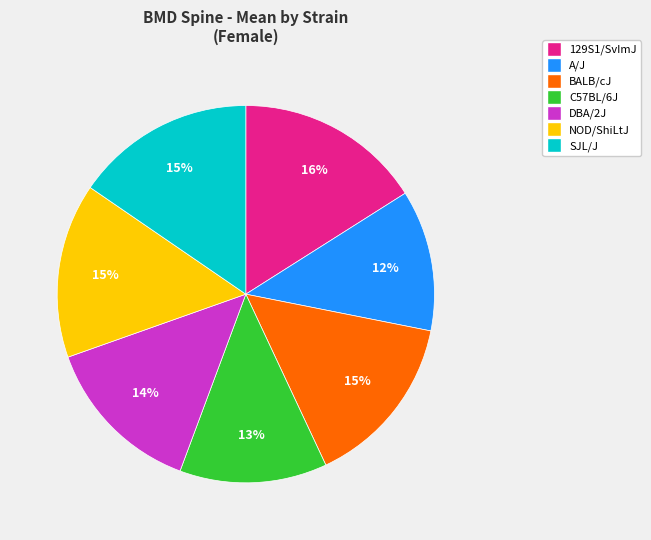

Is the sum of DBA/2J and C57BL/6J greater than half?

No